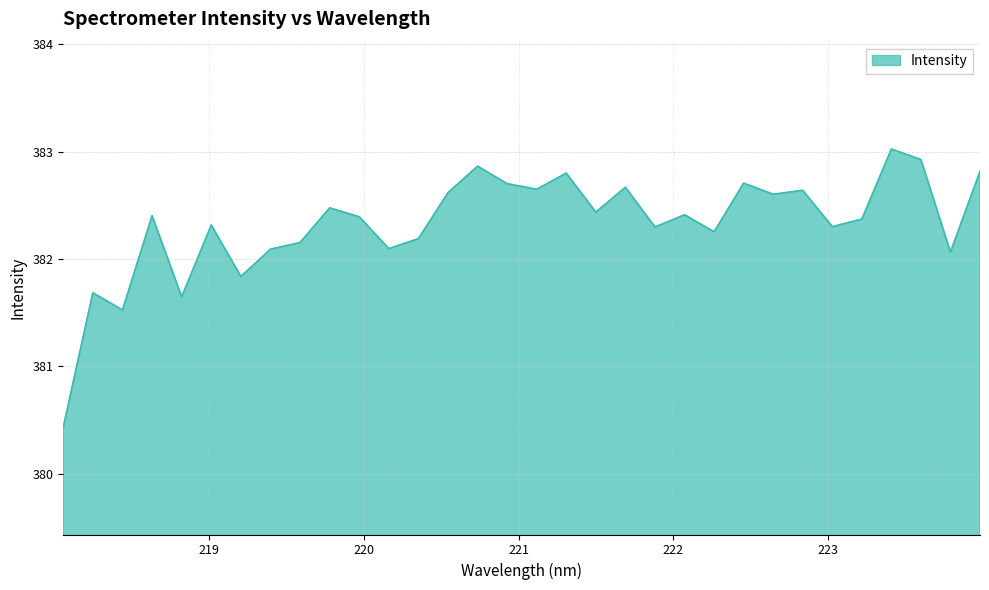

What is the greatest value displayed?

383.0